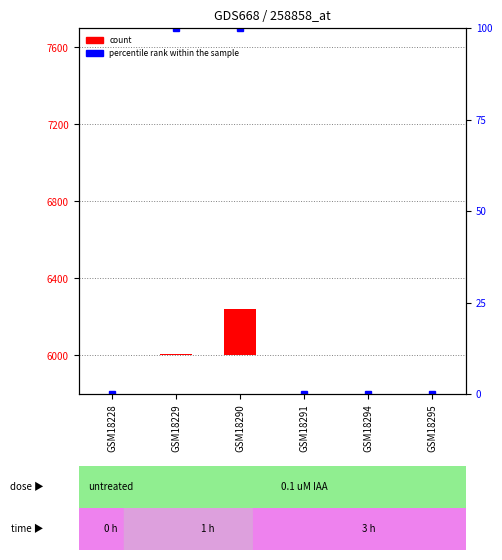

What is the sum of all percentile rank within the sample values?

200